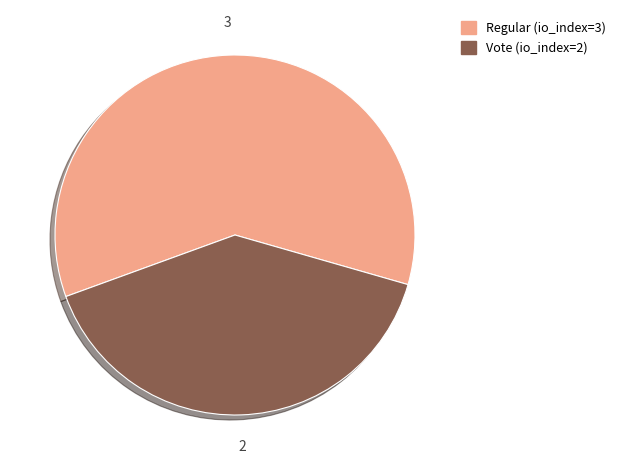

Rank the categories by value from lowest to highest.

Vote (io_index=2), Regular (io_index=3)